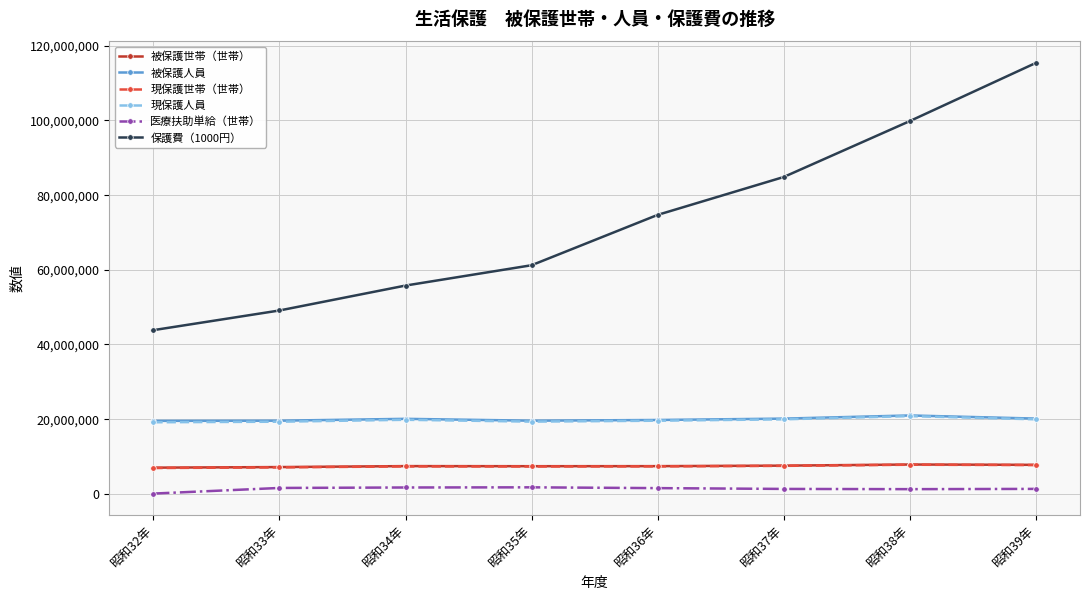

What is the spread (max minus min) of values at 昭和38年?

98635527